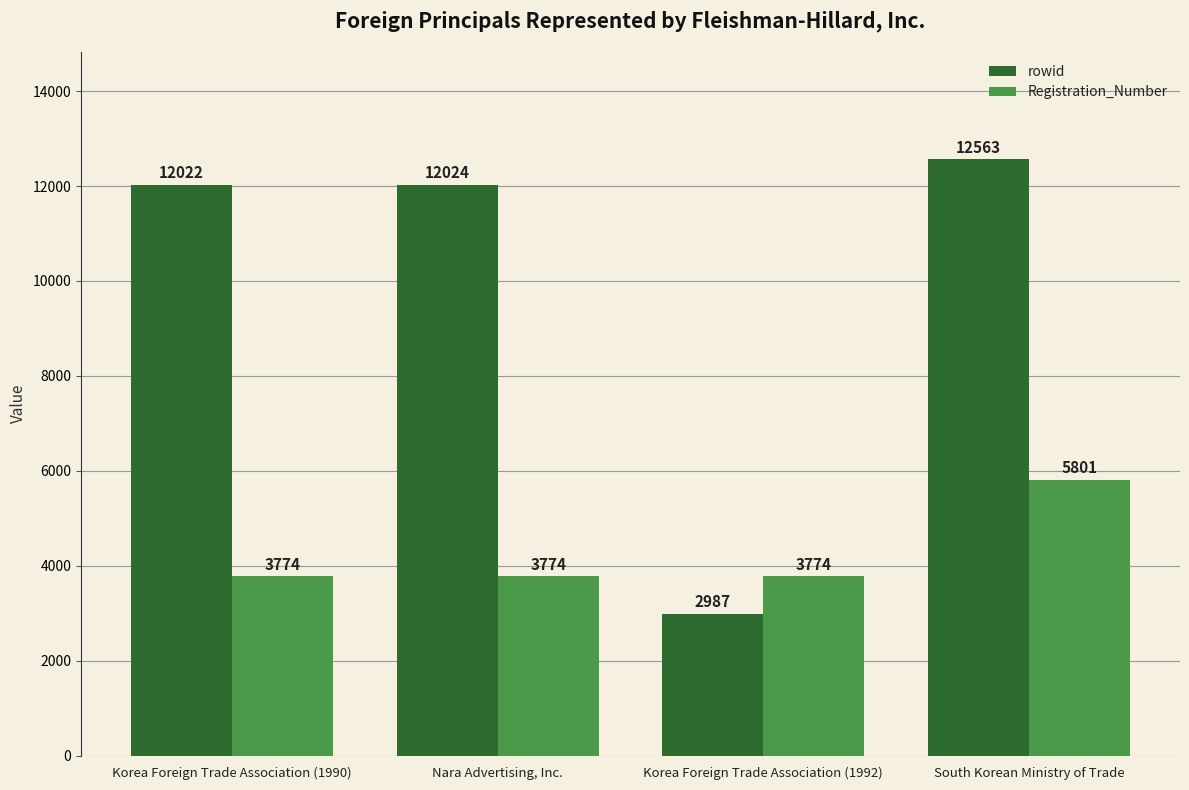

List the labels in order of rowid value, largest first.

South Korean Ministry of Trade, Nara Advertising, Inc., Korea Foreign Trade Association (1990), Korea Foreign Trade Association (1992)